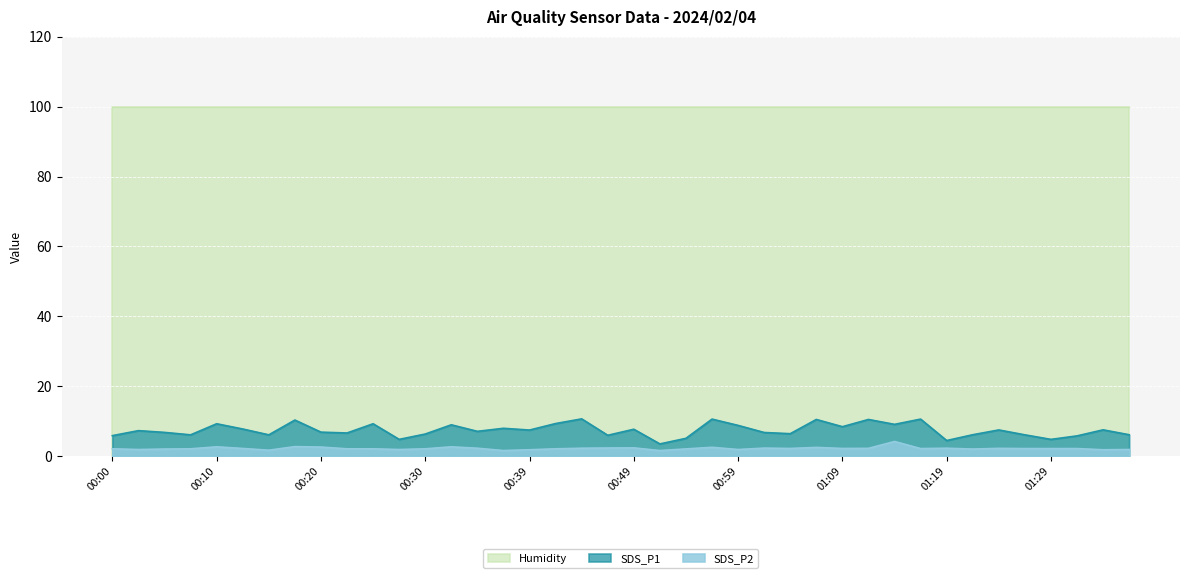

List the series in order of their peak value, lowest first.

SDS_P2, SDS_P1, Humidity